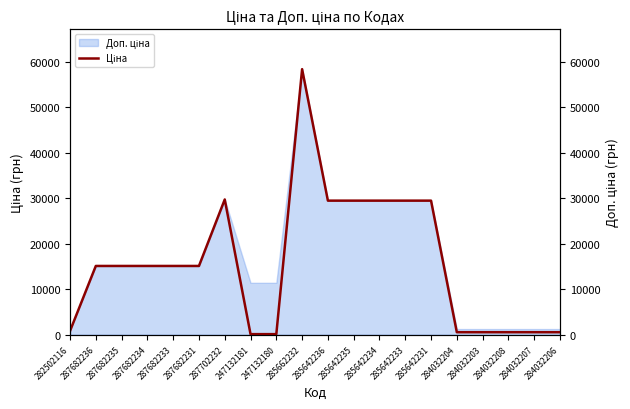

At which category does the chart reach its minimum across all series?

247132181